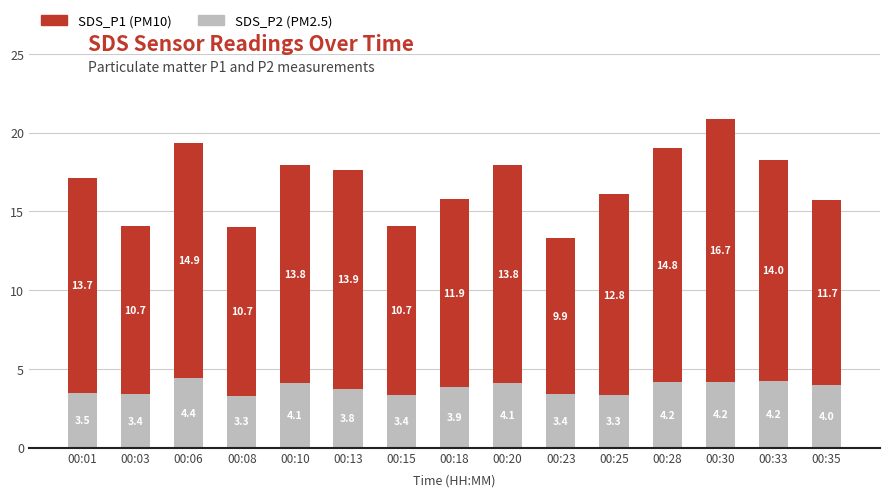

What is the total value across all series at 00:18?

15.8